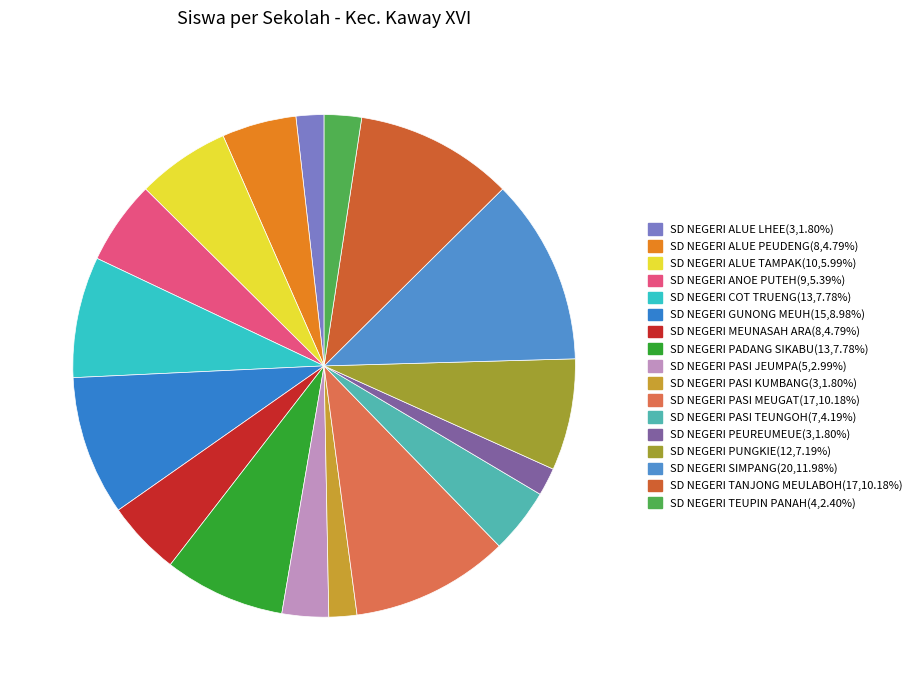

Combined, do SD NEGERI PASI KUMBANG and SD NEGERI PUNGKIE account for over 50%?

No